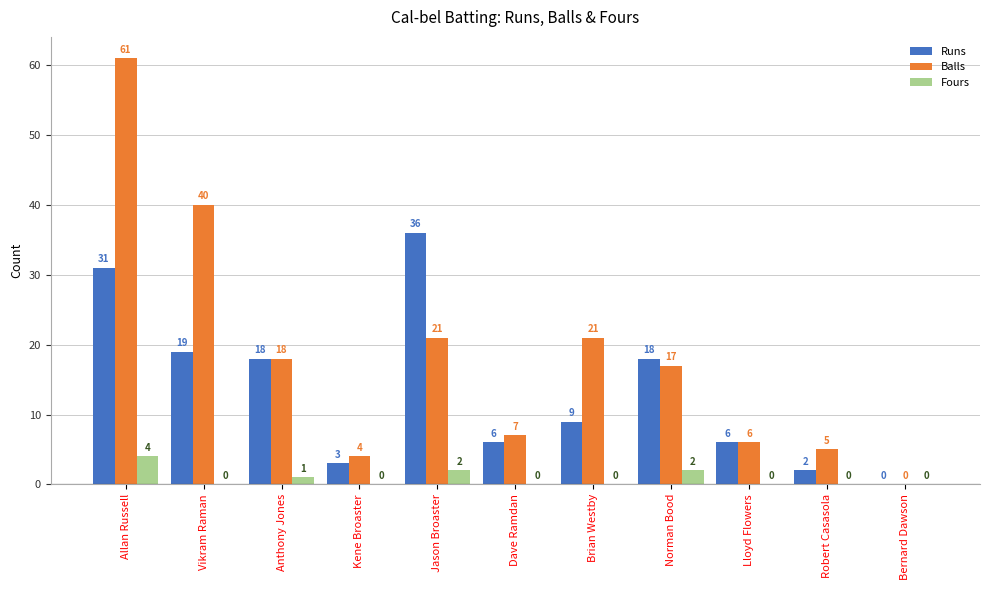

The Fours series shows 0 at Kene Broaster. True or false?

True